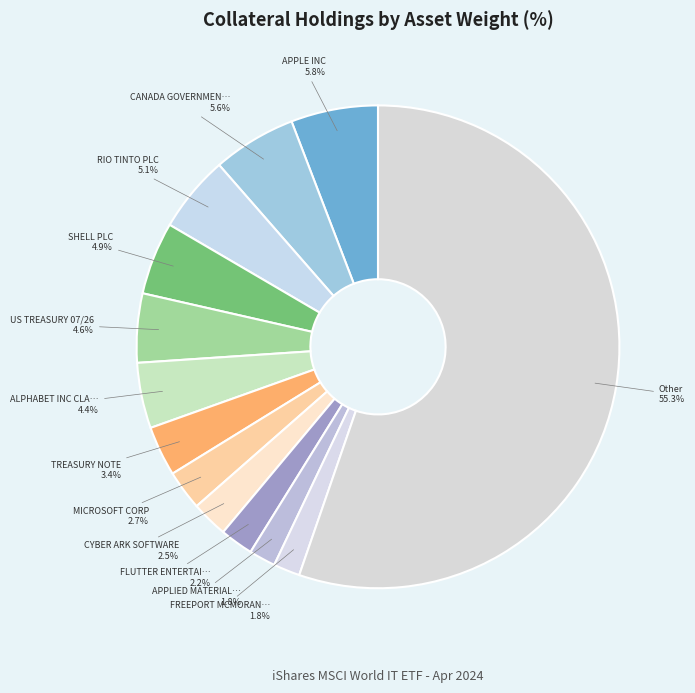

How many segments does this pie chart have?

13